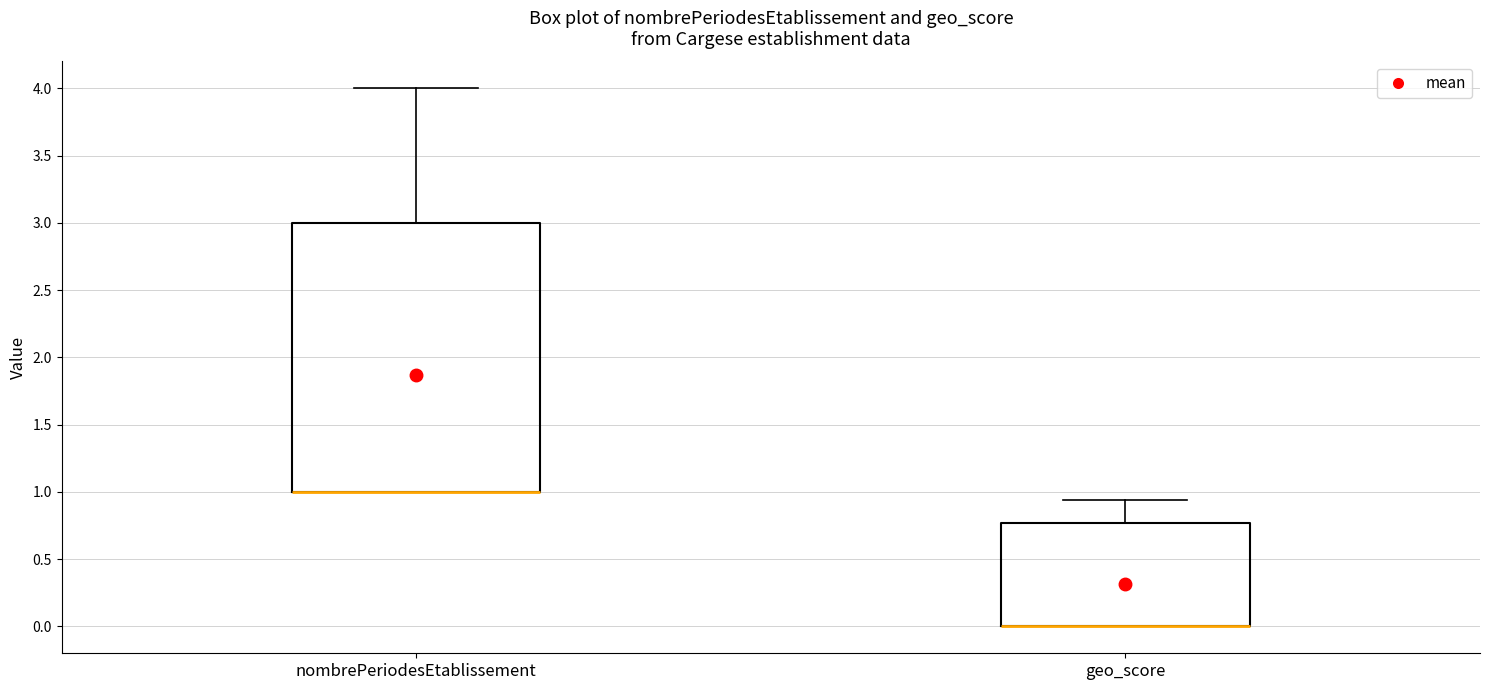

Reading left to right, transcribe this box plot: for each box, give where its median line is, the range the box spans, and where its two whiskers end, as read against the y-axis. The values are not printed on the chart, so give them approximately, as read against the axis.

nombrePeriodesEtablissement: median 1.00 (drawn on the box's lower edge), box 1.00 to 3.00, whiskers 1.00 to 4.00
geo_score: median 0.00 (drawn on the box's lower edge), box 0.00 to 0.75, whiskers 0.00 to 0.95